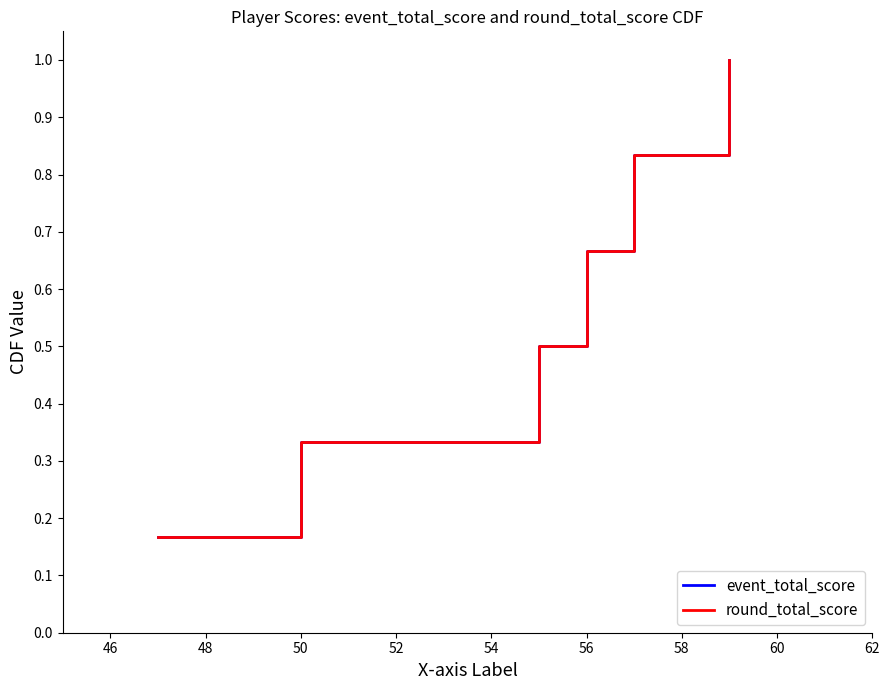

True or false: event_total_score and round_total_score cross at least once.

False